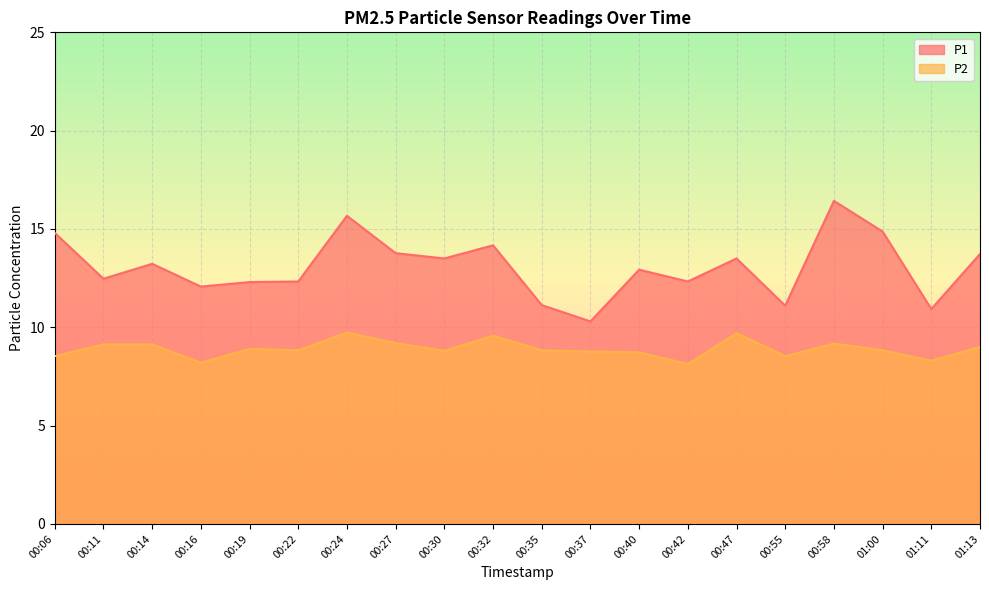

Where does the P1 series first go above 13?

00:06